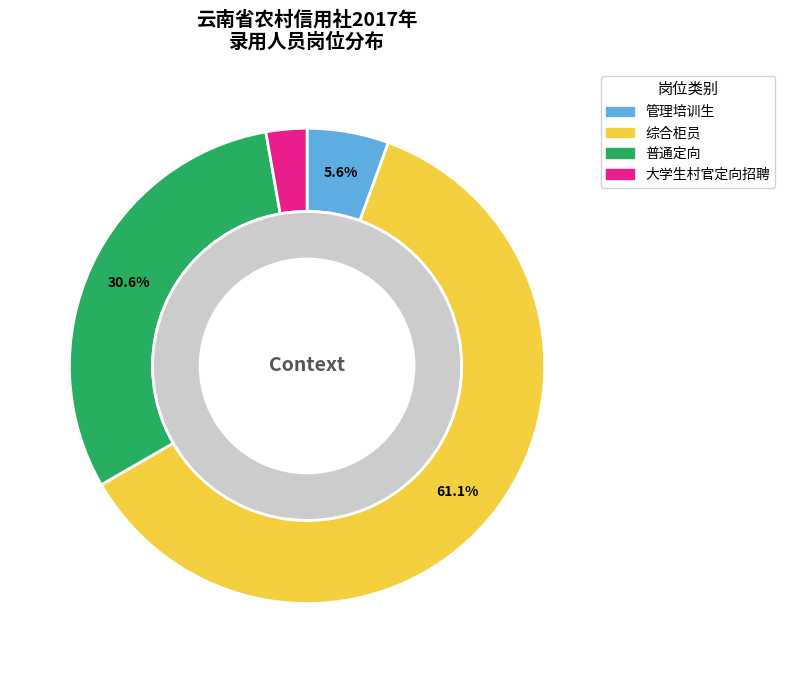

What is the ratio of the value at 综合柜员 to the value at 普通定向?

2.0